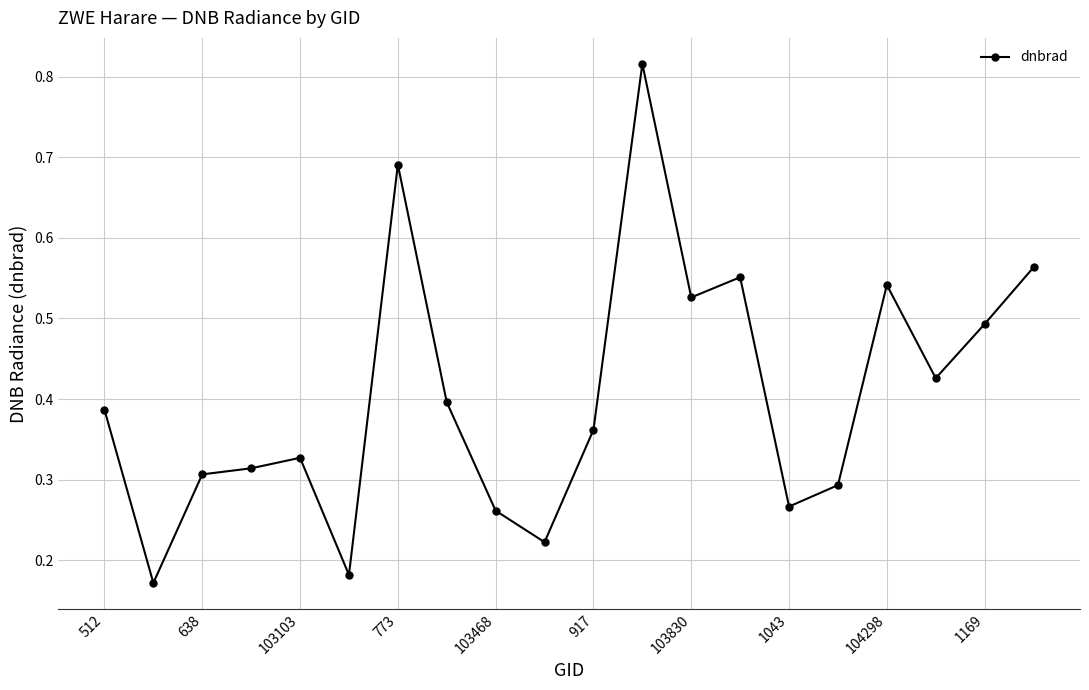

True or false: there are more than 0 points higher than both neighbors.

True